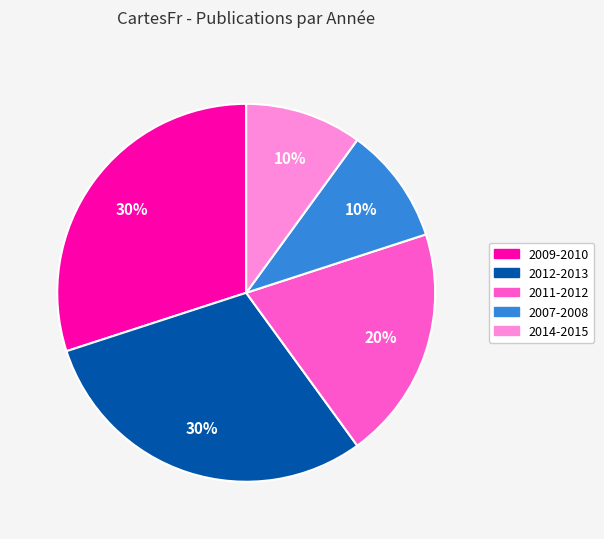

Does any single category account for the majority?

No